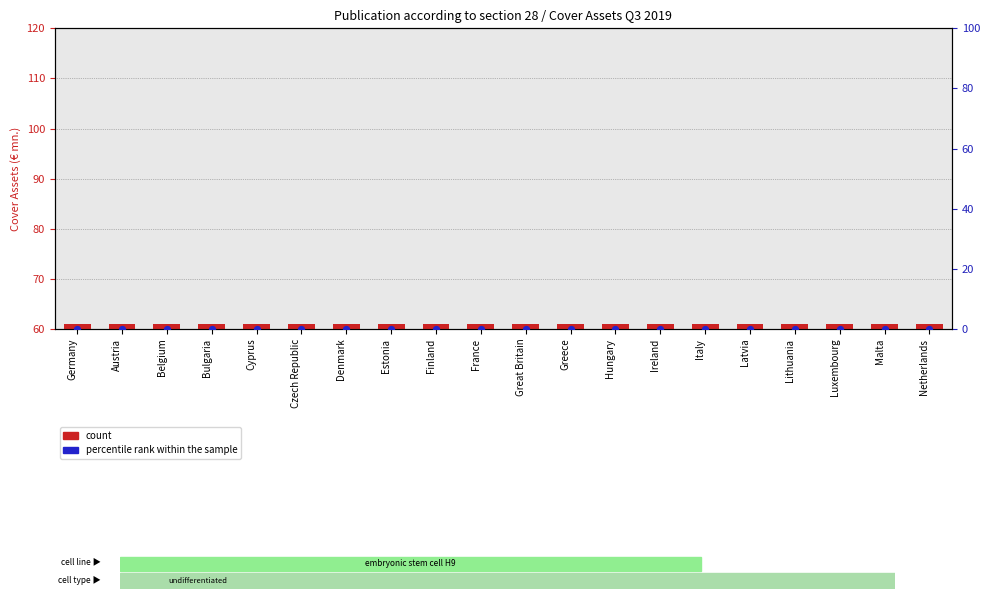

Which series has the largest Y range (max minus min)?

count